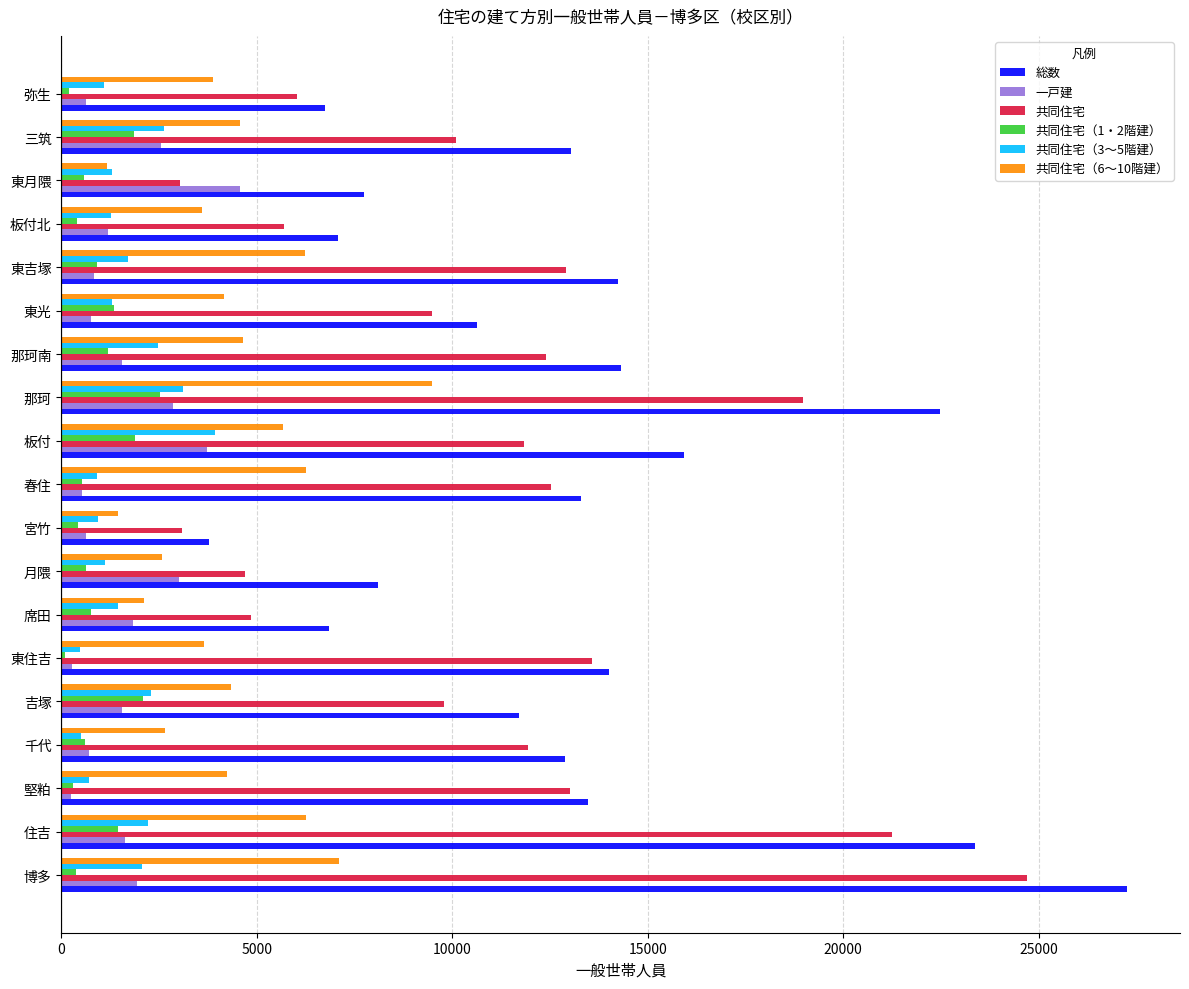

What is the difference between the maximum and second lowest values in the 共同住宅（3～5階建） series?

3432